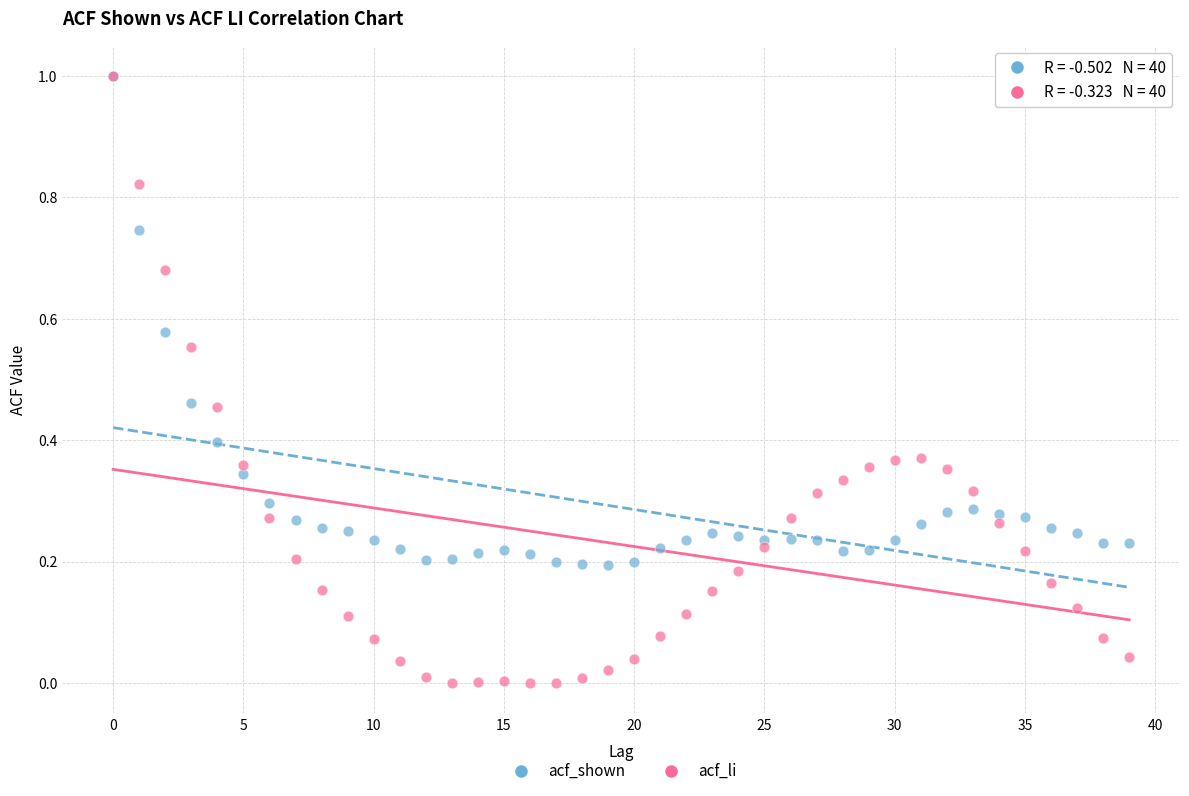

What are all the series names shown in the legend?

acf_shown, acf_li